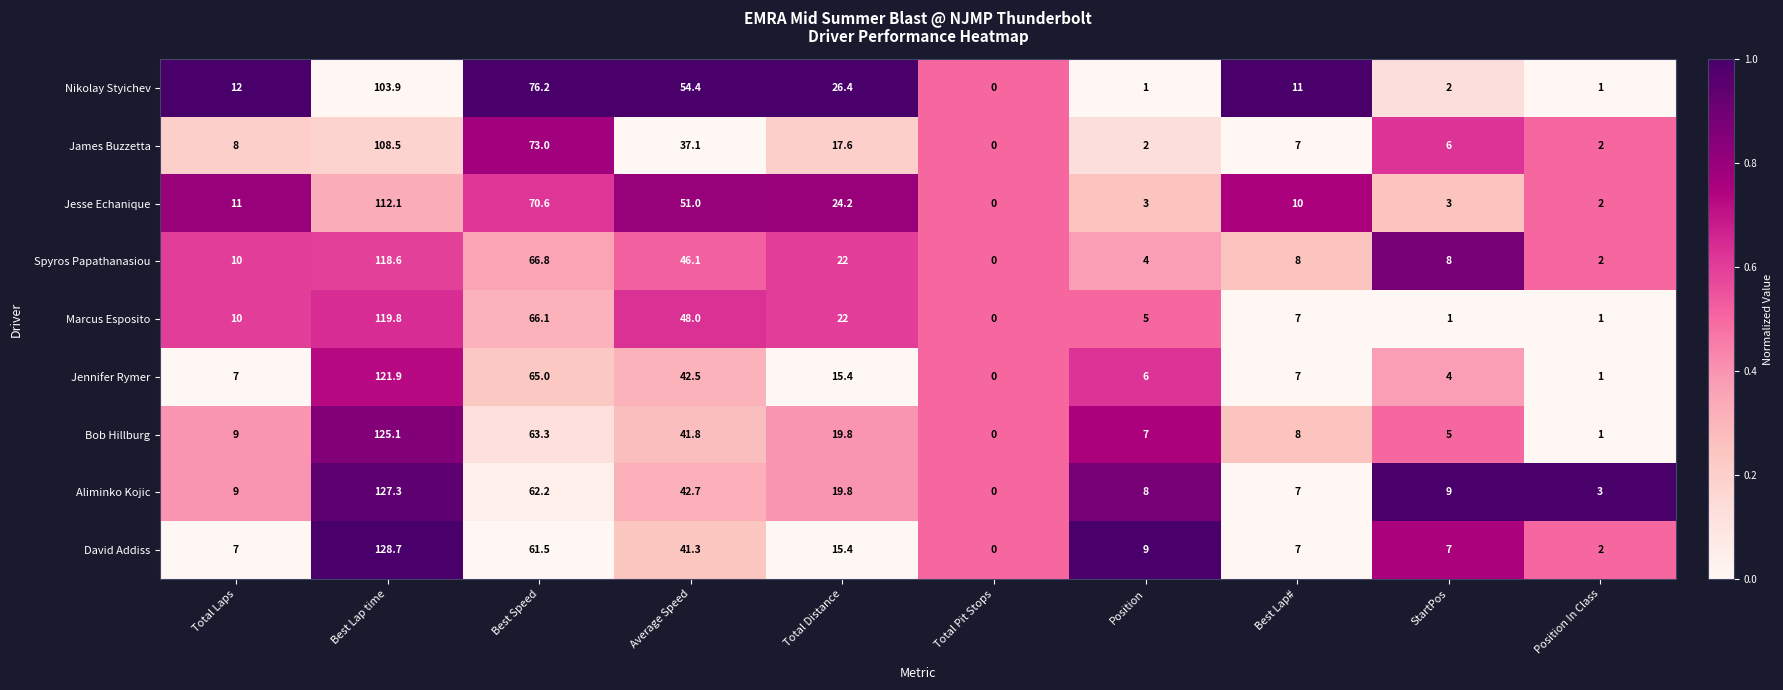

List the series in order of their peak value, highest first.

David Addiss, Aliminko Kojic, Bob Hillburg, Jennifer Rymer, Marcus Esposito, Spyros Papathanasiou, Jesse Echanique, James Buzzetta, Nikolay Styichev